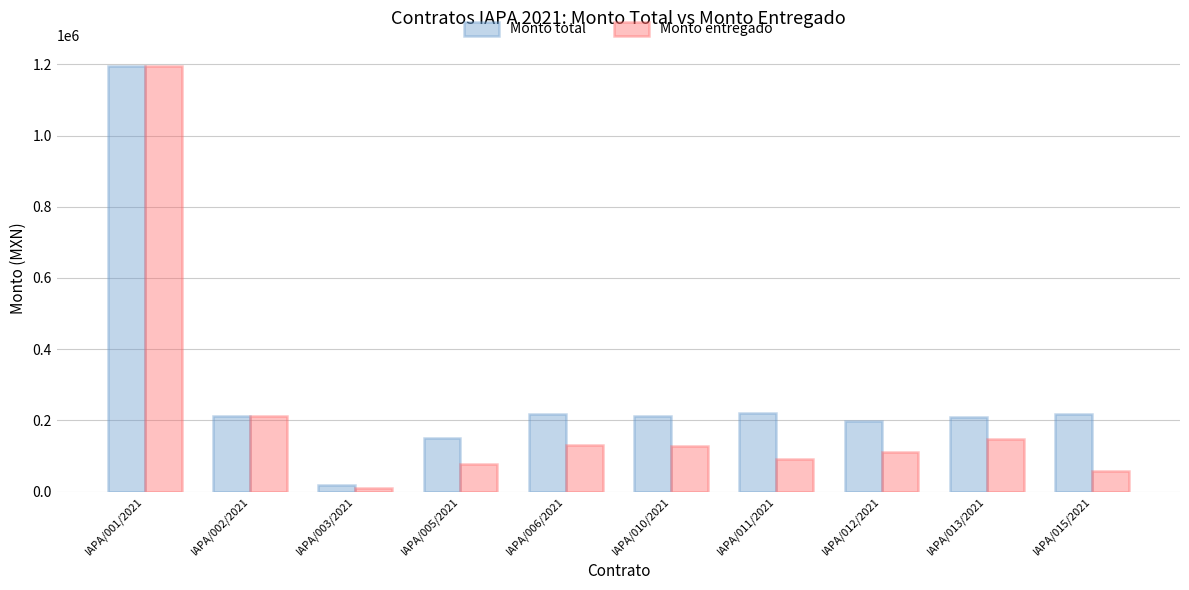

What is the sum of the Monto entregado values at IAPA/013/2021 and IAPA/010/2021?

275134.9